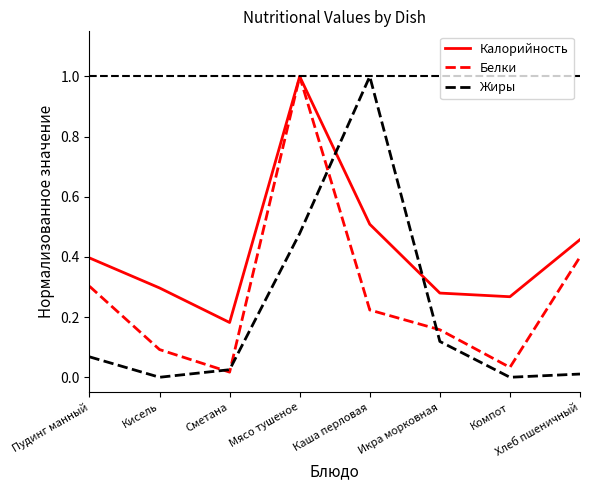

List the series in order of their overall mean, highest first.

Калорийность, Белки, Жиры